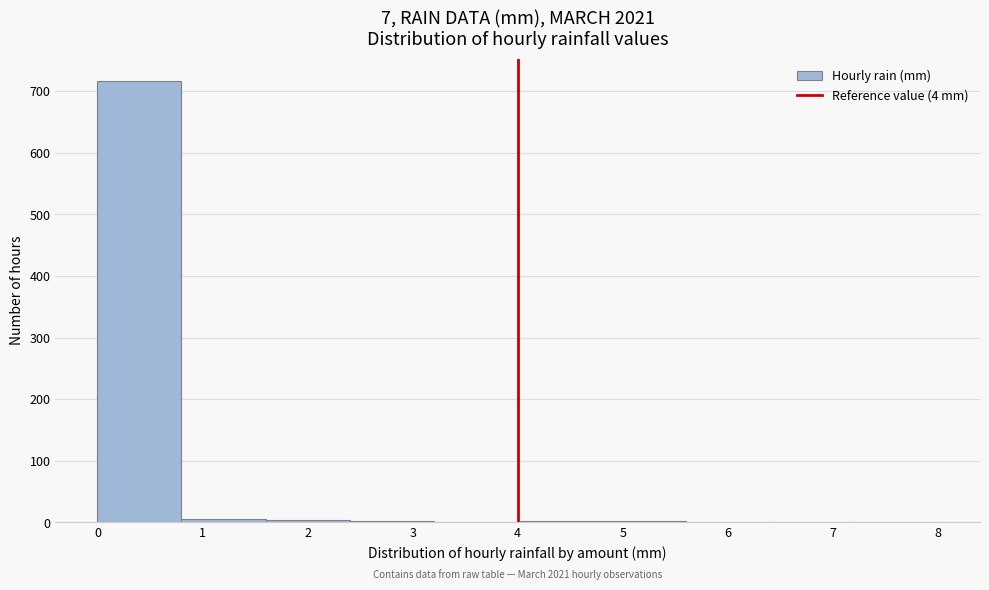

Over which range of the x-axis is the bar tallest?

0.0 to 0.8